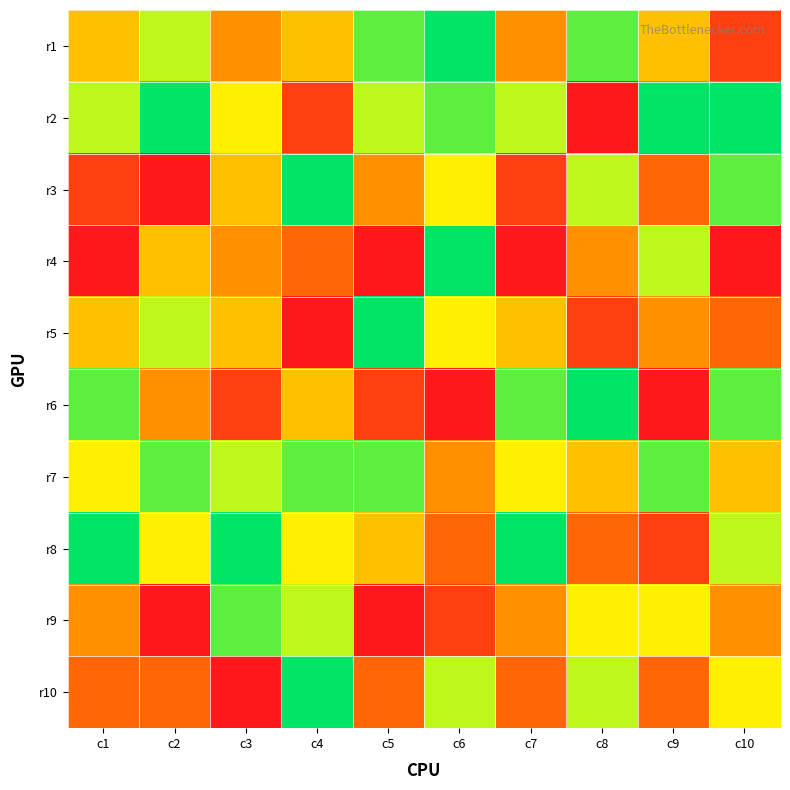

At which category does the chart reach its peak across all series?

c6